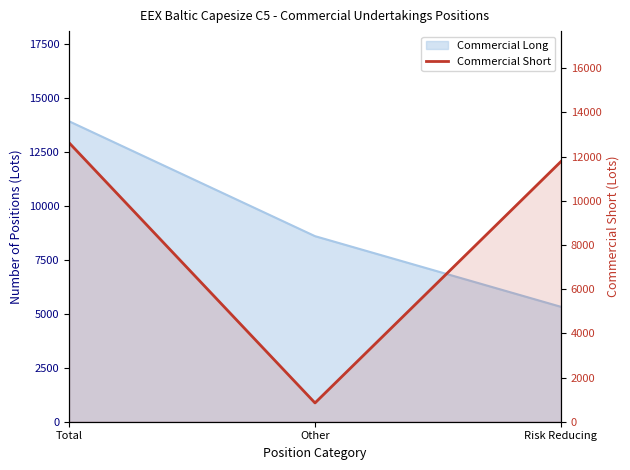

Reading right to left, extract all data points from this chart.

11775	850	12625